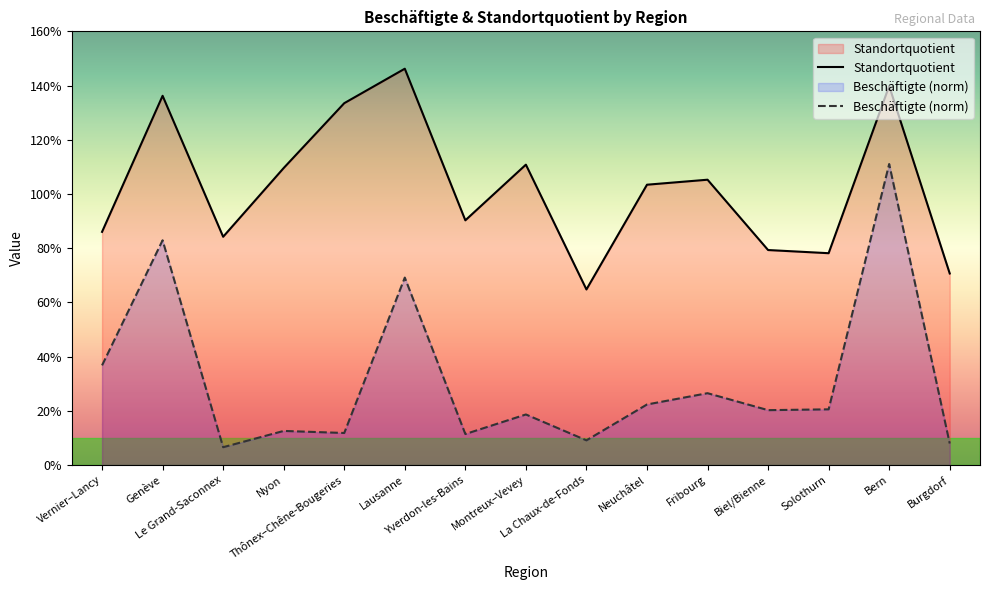

What is the difference between the Standortquotient values at Yverdon-les-Bains and La Chaux-de-Fonds?

0.3